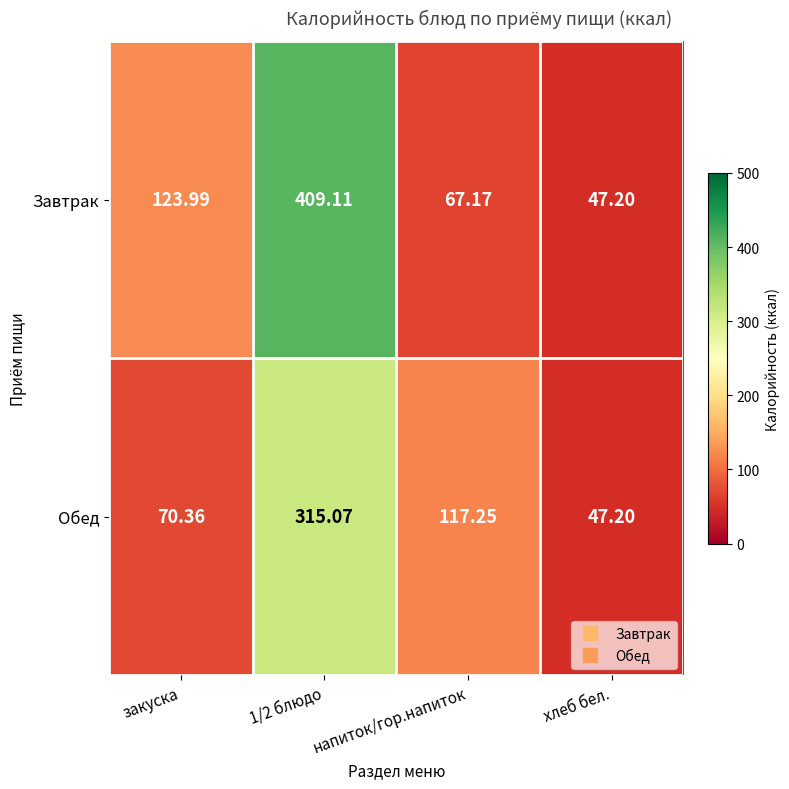

At which label does Обед reach its minimum?

хлеб бел.